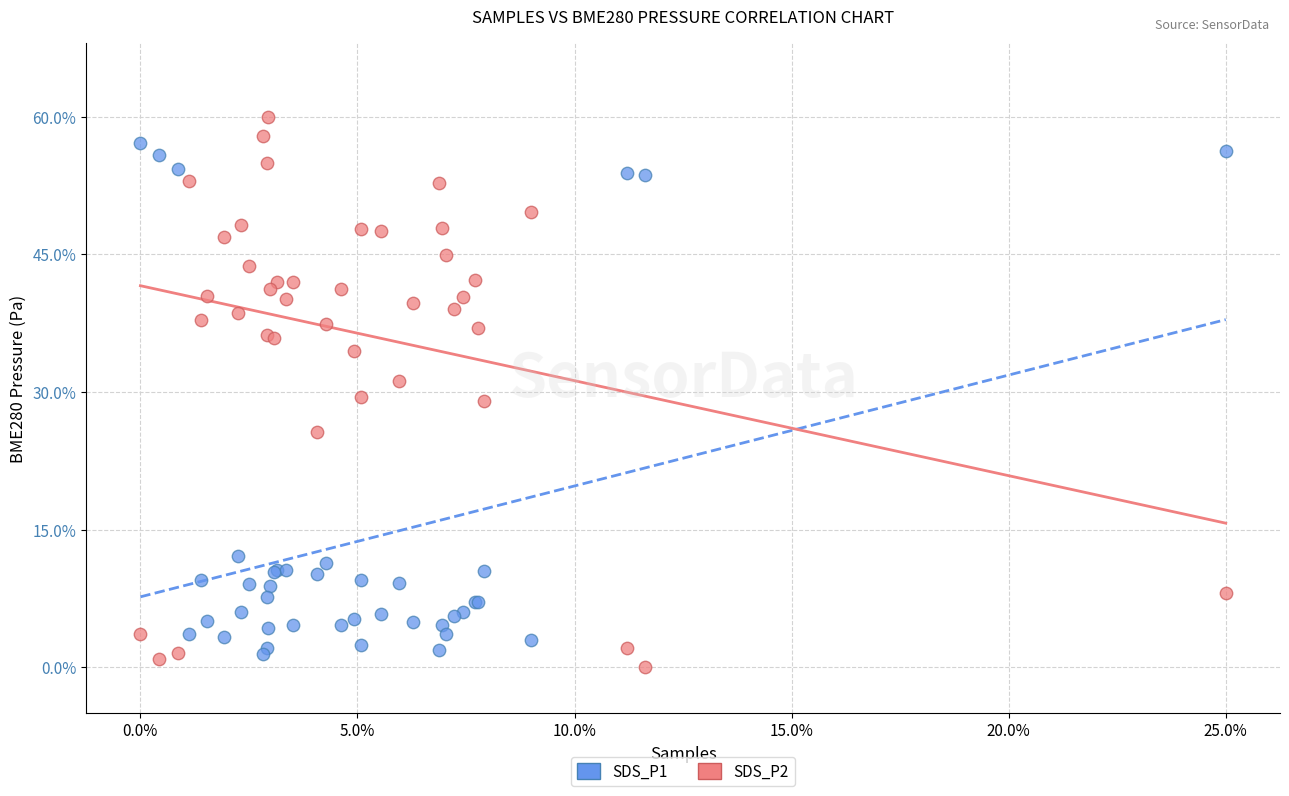

What is the X range (max minus min) for the scatter plot?

1.0